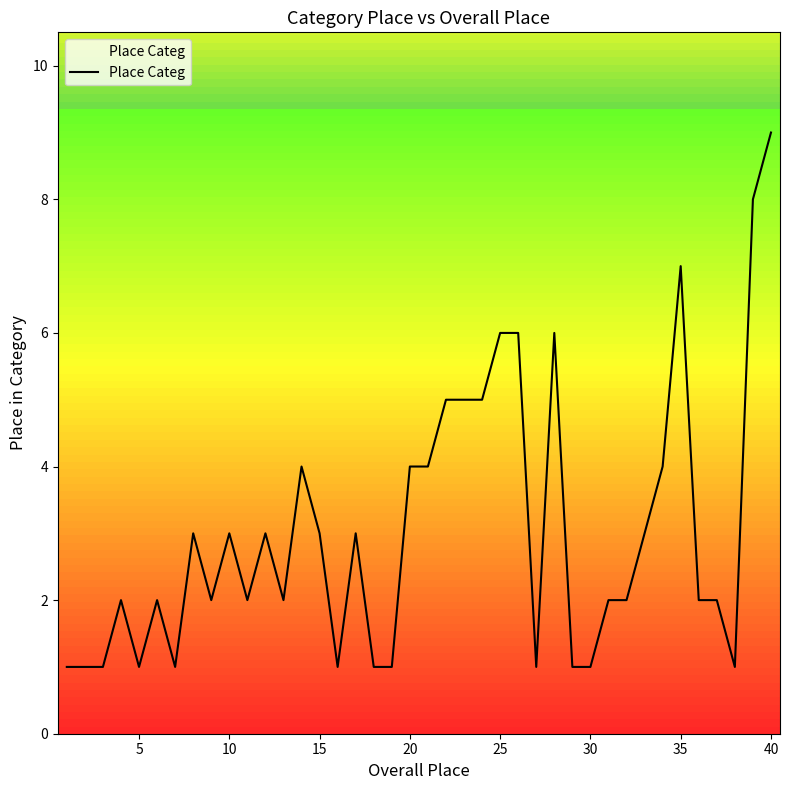

Does the chart have visible grid lines?

No